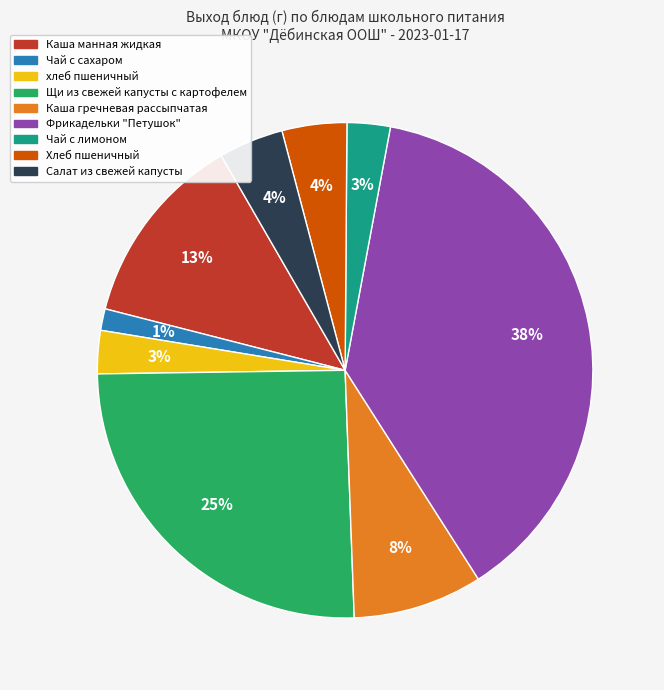

How many segments does this pie chart have?

9